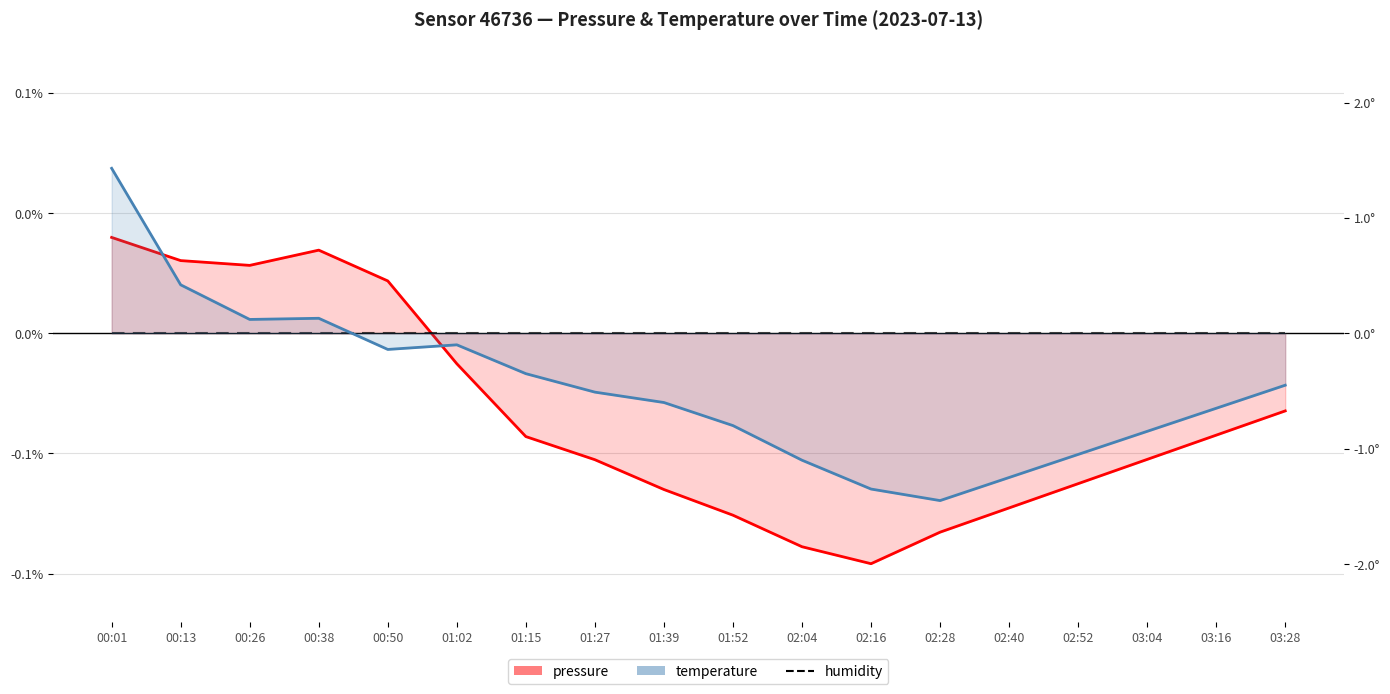

Which category has the highest value across all series?

00:01